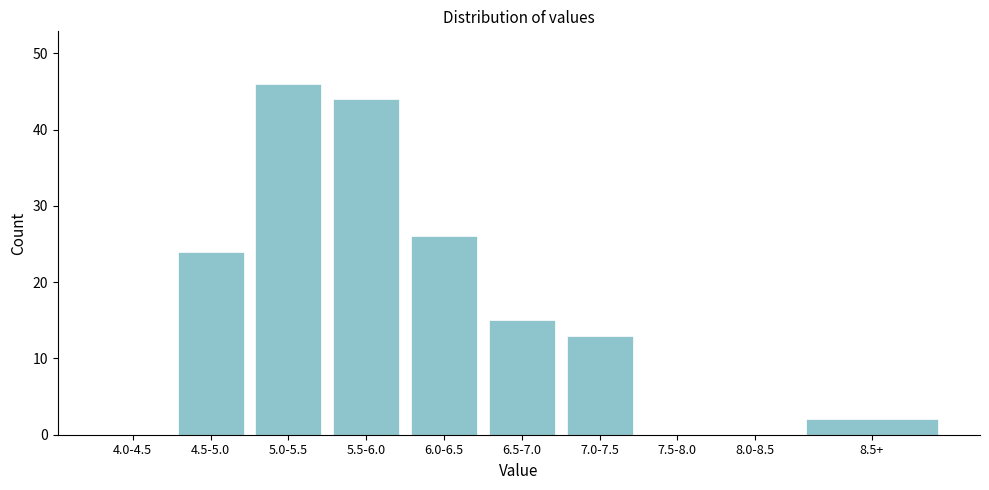

Reading left to right, list all the values displayed in this chart.

4.0-4.5=0	4.5-5.0=24	5.0-5.5=46	5.5-6.0=44	6.0-6.5=26	6.5-7.0=15	7.0-7.5=13	7.5-8.0=0	8.0-8.5=0	8.5+=2